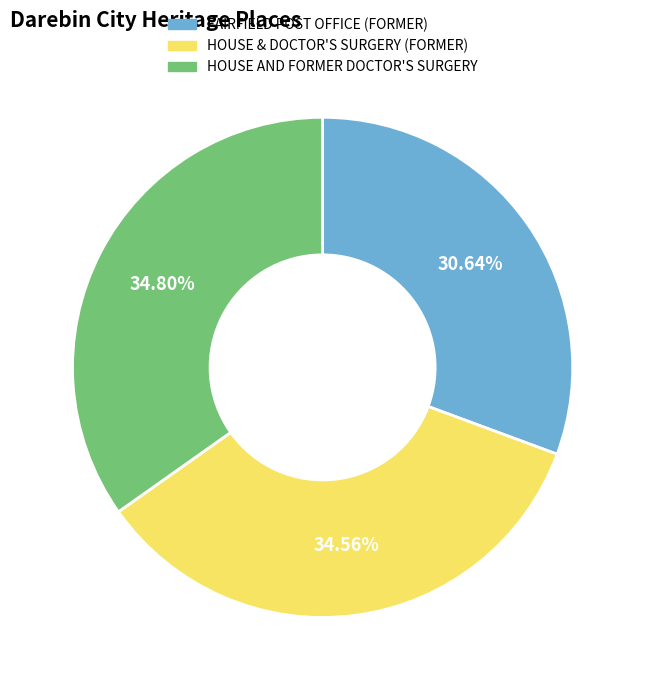

Is it true that HOUSE AND FORMER DOCTOR'S SURGERY is 24% of the pie?

False